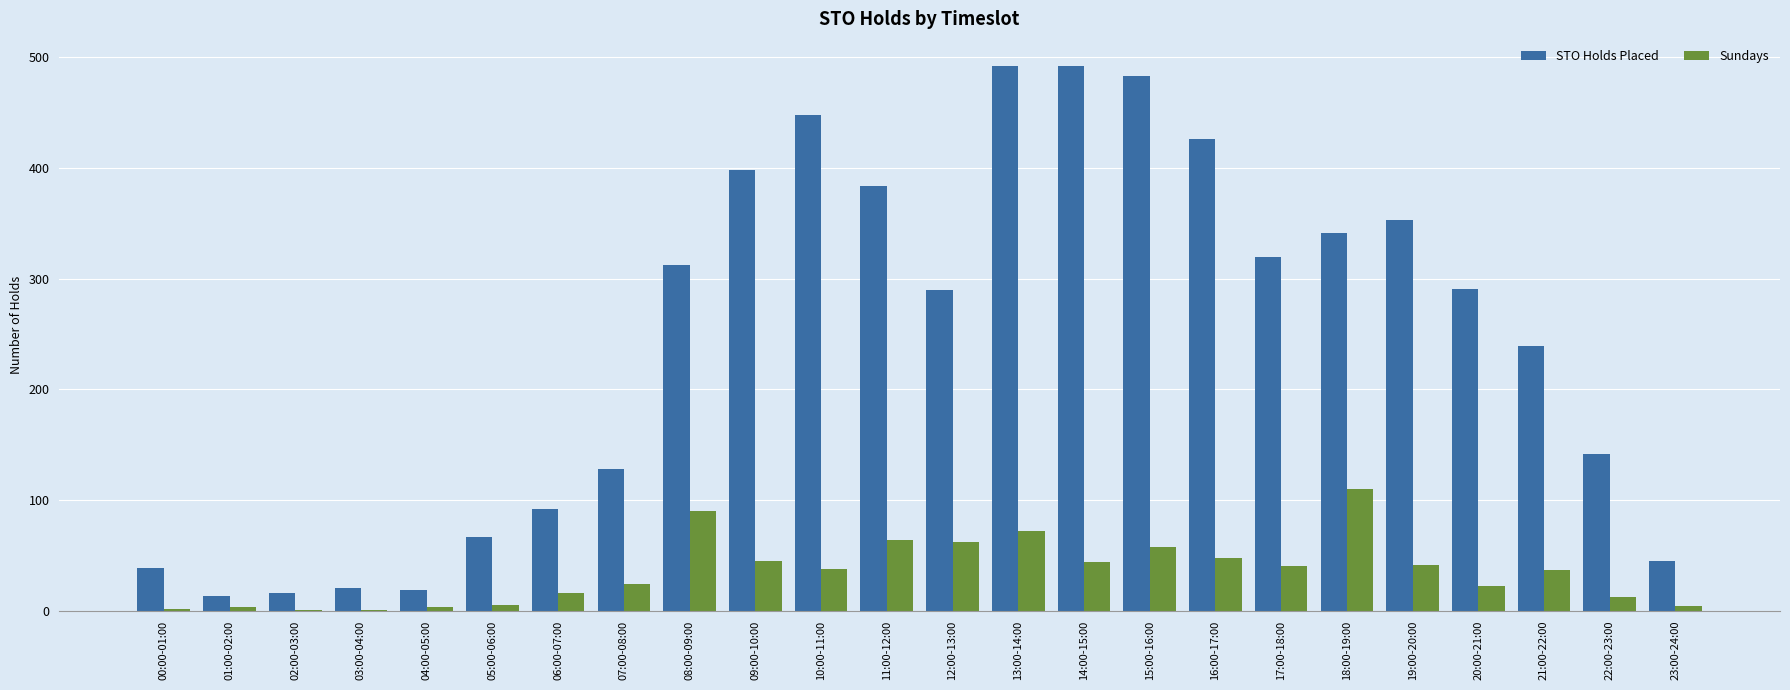

Which series has the largest total across all categories?

STO Holds Placed